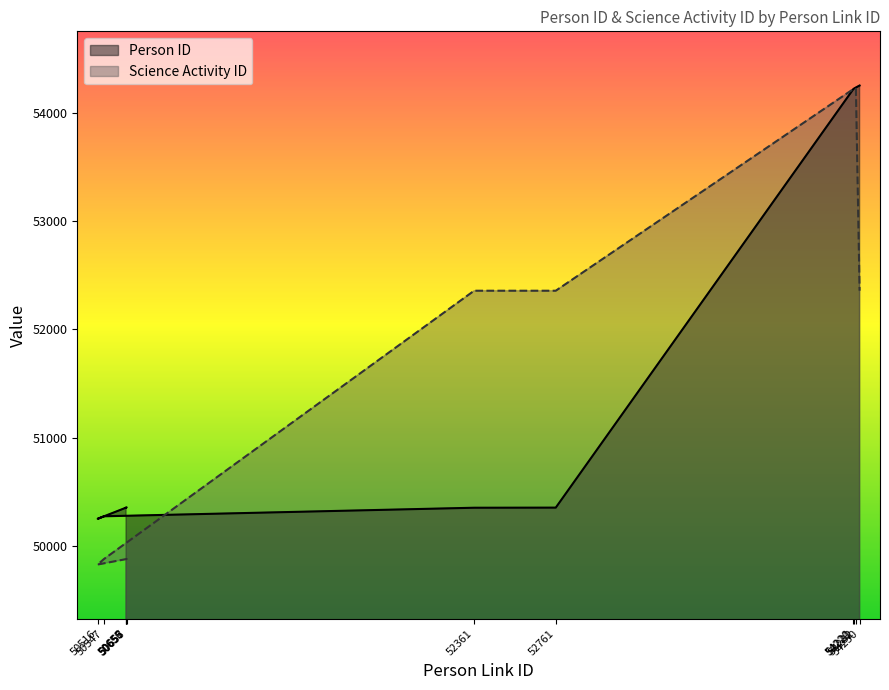

Between which two adjacent categories do Science Activity ID and Person ID first intersect?

50547 and 52361